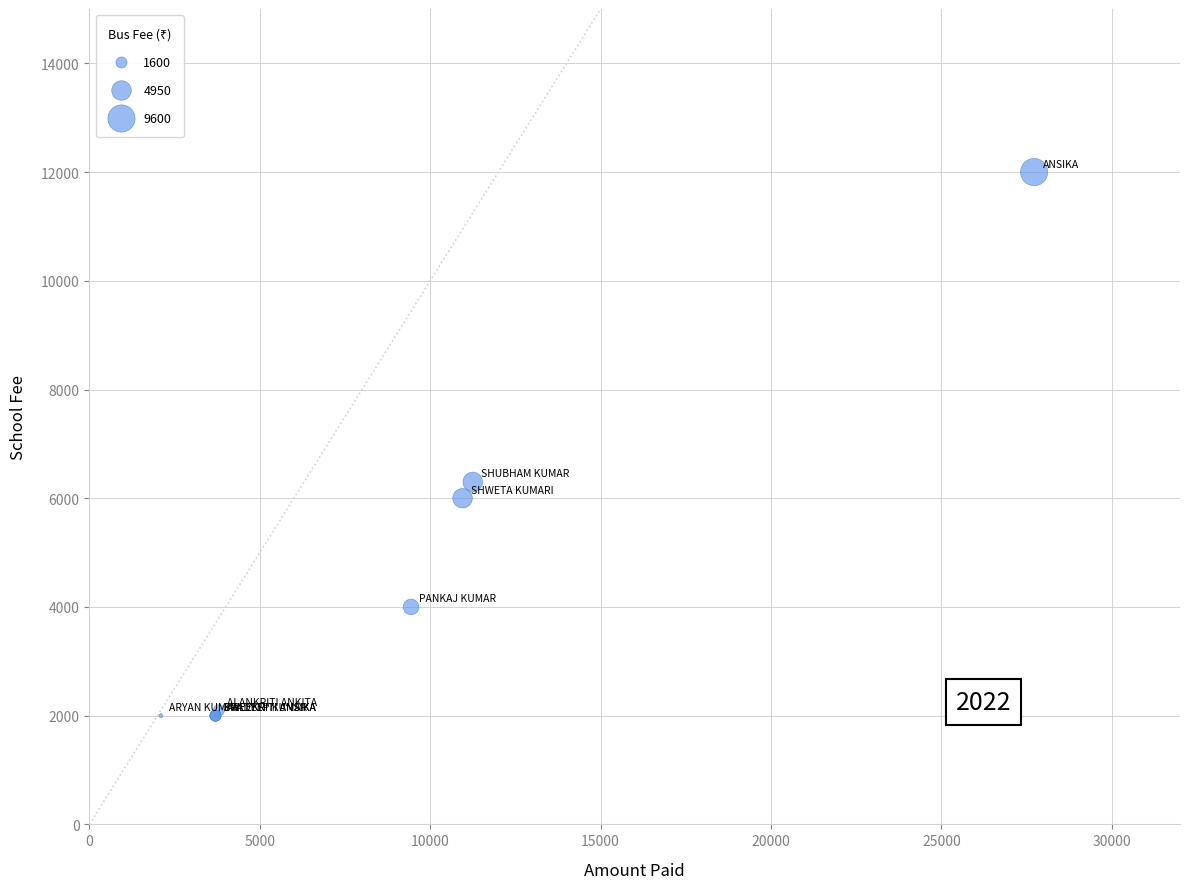

What Y value in the scatter plot is closest to 7000?

6300